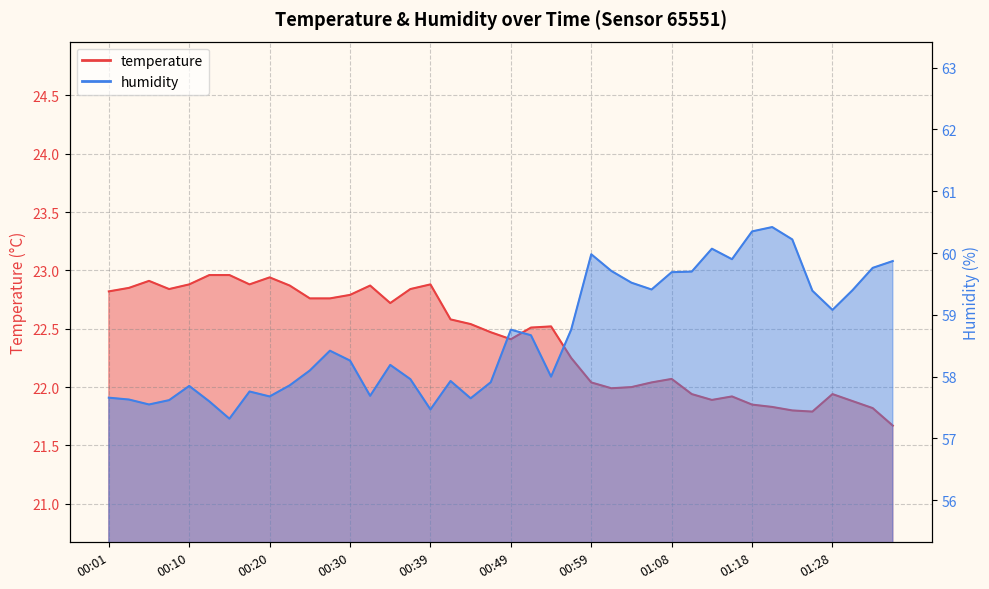

Reading left to right, what are all the values shown in this chart?

temperature: 22.8	22.9	22.9	22.8	22.9	23.0	23.0	22.9	22.9	22.9	22.8	22.8	22.8	22.9	22.7	22.8	22.9	22.6	22.5	22.5	22.4	22.5	22.5	22.2	22.0	22.0	22.0	22.0	22.1	21.9	21.9	21.9	21.9	21.8	21.8	21.8	21.9	21.9	21.8	21.7
humidity: 57.7	57.6	57.5	57.6	57.9	57.6	57.3	57.8	57.7	57.9	58.1	58.4	58.3	57.7	58.2	58.0	57.5	57.9	57.6	57.9	58.8	58.7	58.0	58.8	60.0	59.7	59.5	59.4	59.7	59.7	60.1	59.9	60.4	60.4	60.2	59.4	59.1	59.4	59.8	59.9